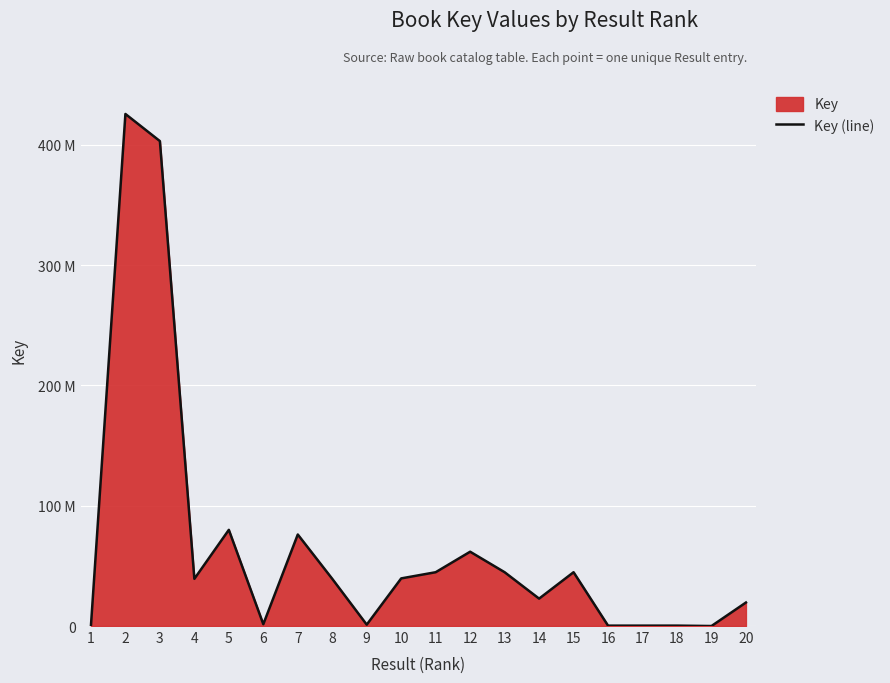

Is it true that the value at 13 is 44717569?

True